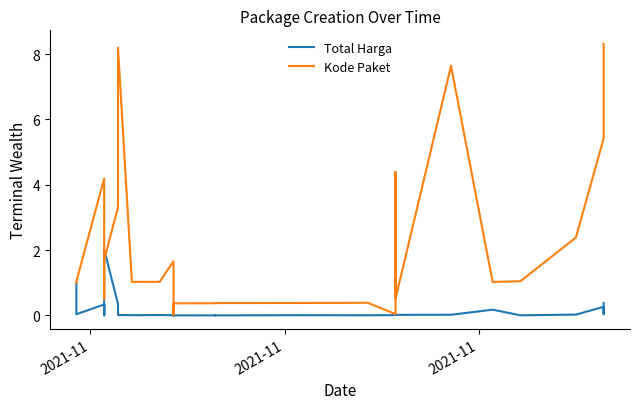

True or false: Total Harga and Kode Paket cross at least once.

True